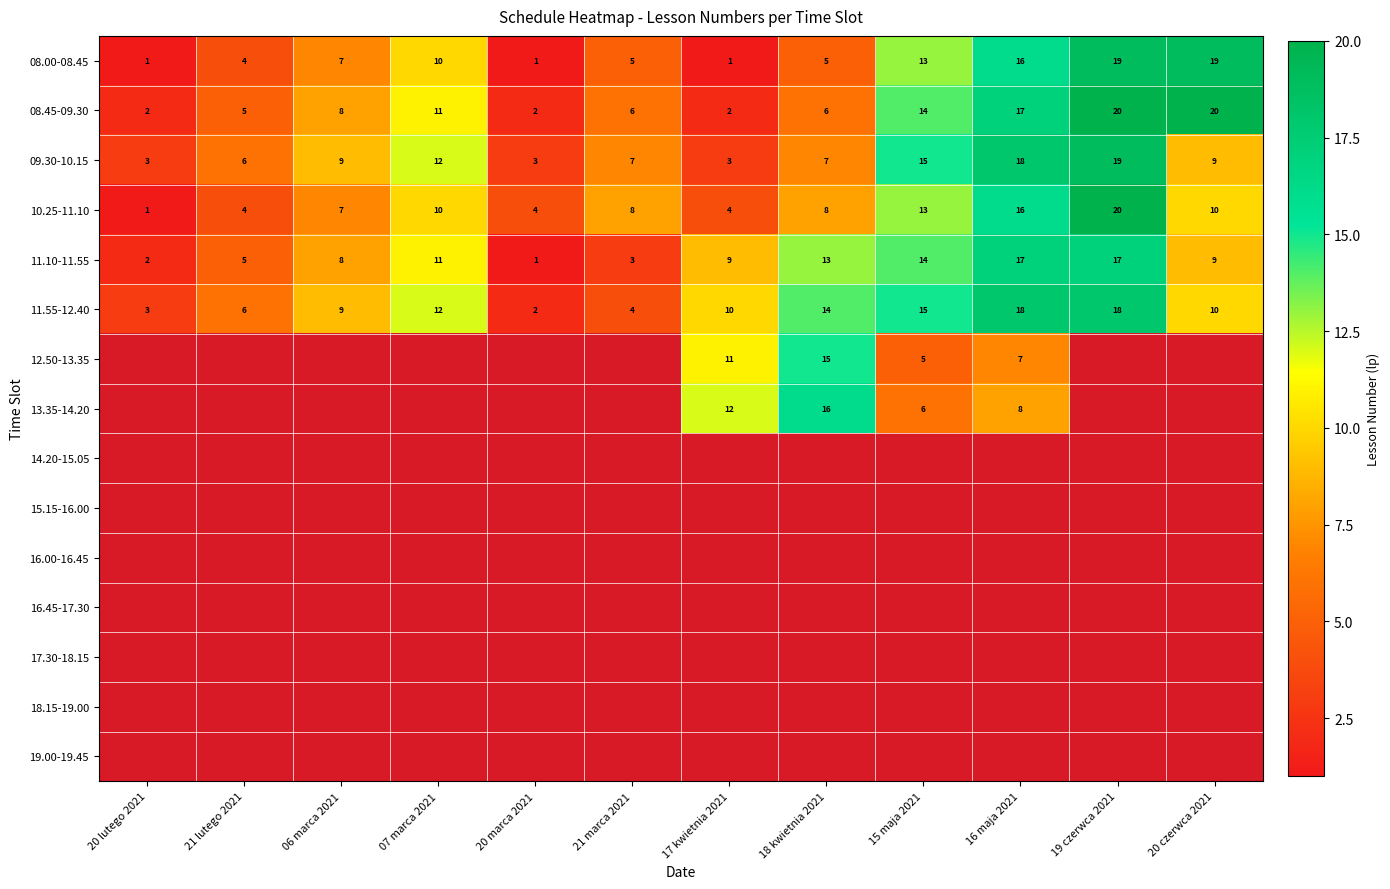

What is the difference between the highest and lowest values at 06 marca 2021?

2.0